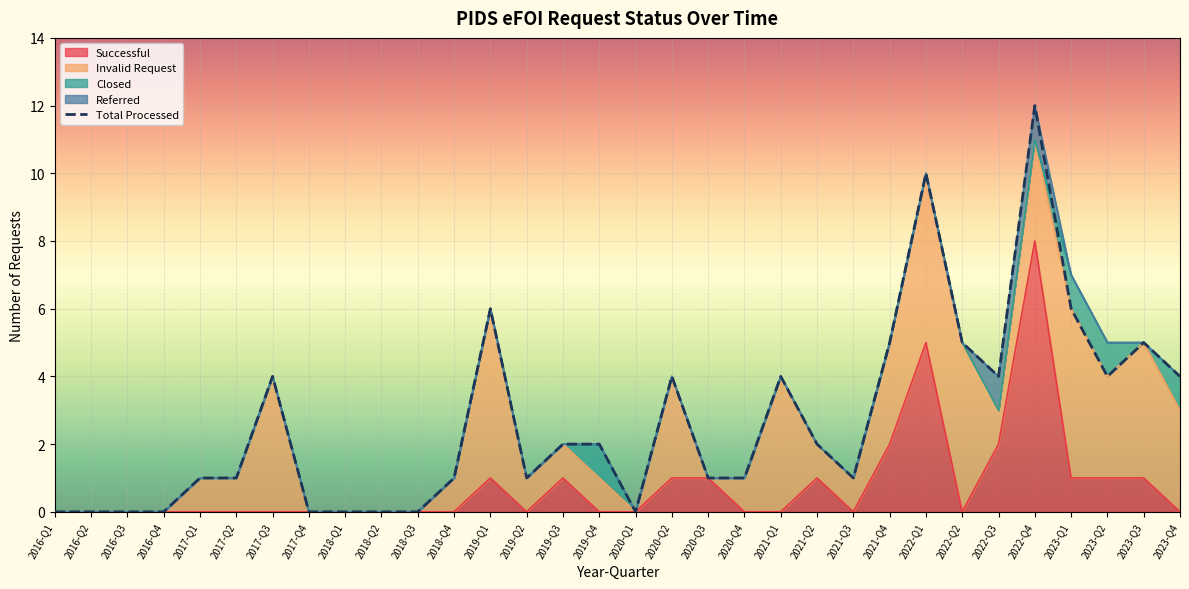

At which category does the chart reach its peak across all series?

2022-Q4